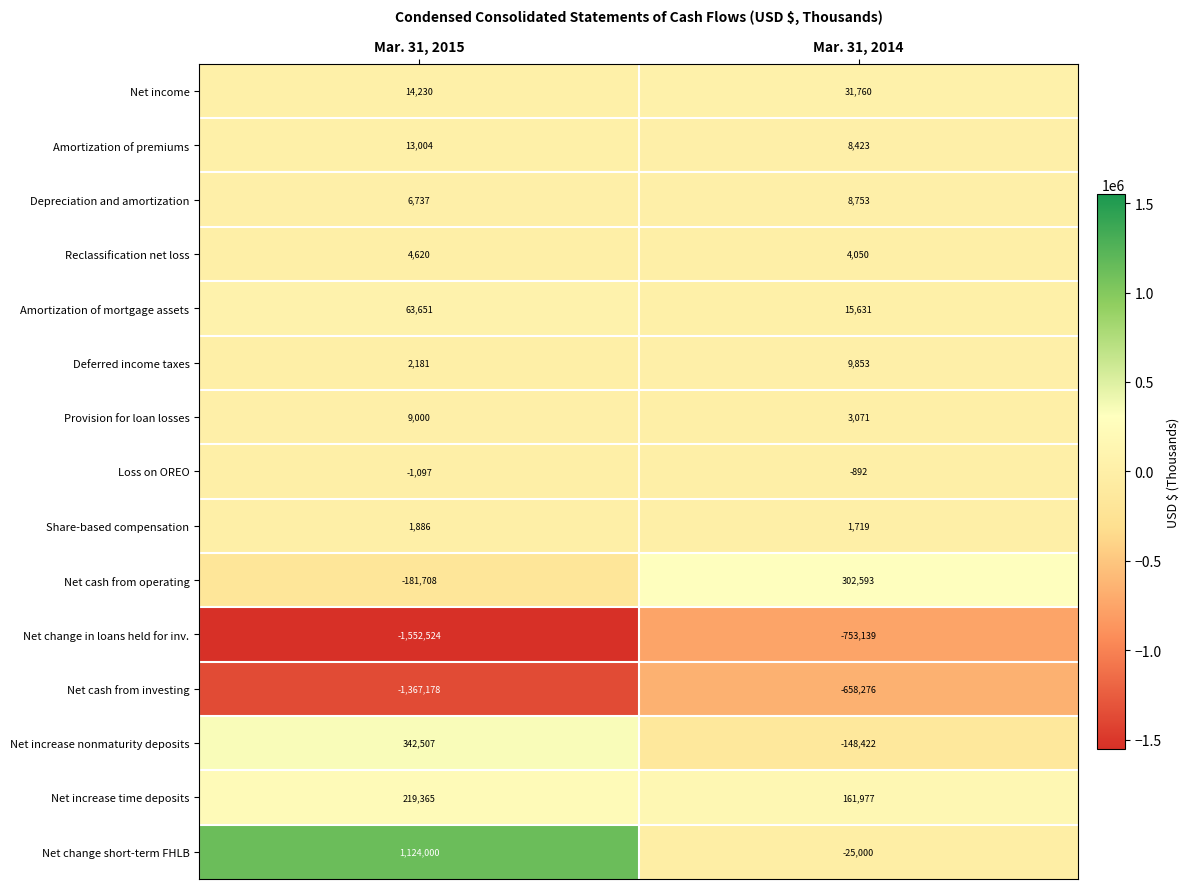

What is the smallest value displayed?

-1552524